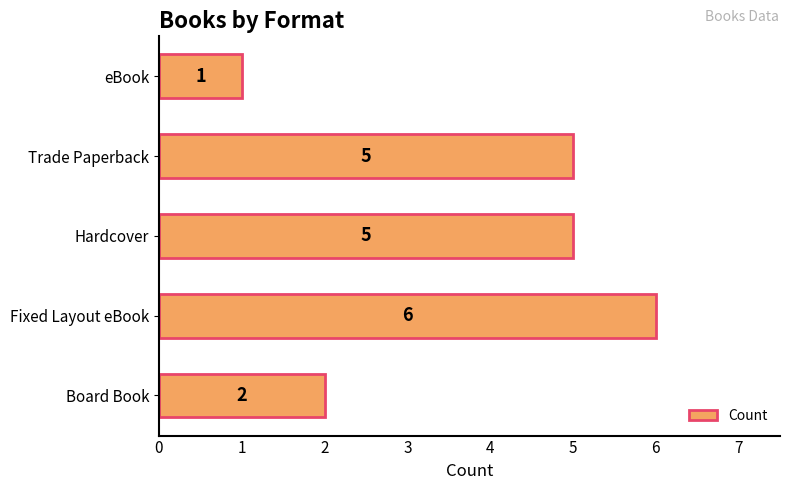

What is the difference between the maximum and minimum values?

5